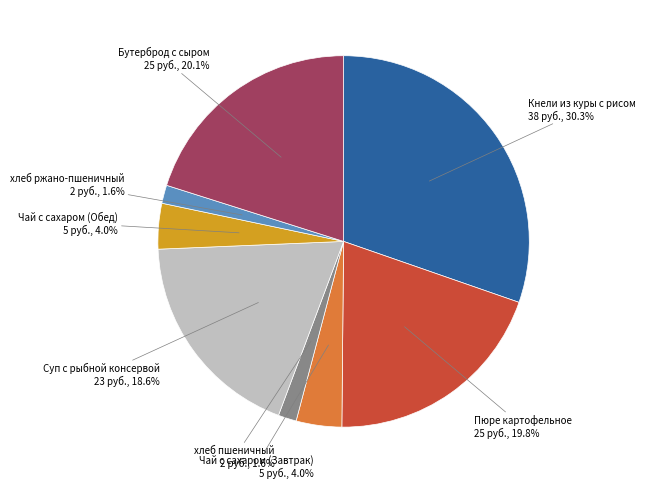

Do Чай с сахаром (Обед) and Бутерброд с сыром together represent more than half of the pie?

No